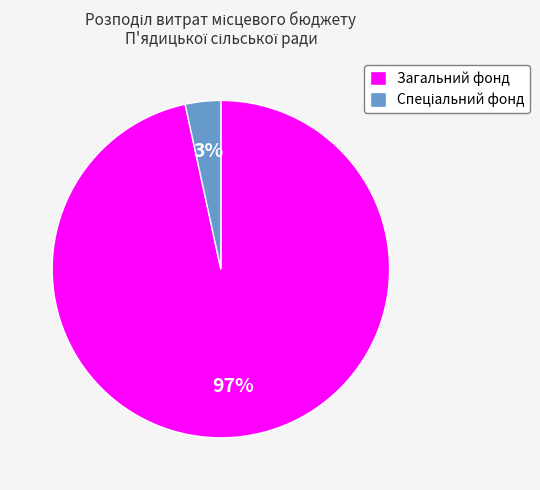

What percentage is the Загальний фонд slice, to the nearest percent?

97%